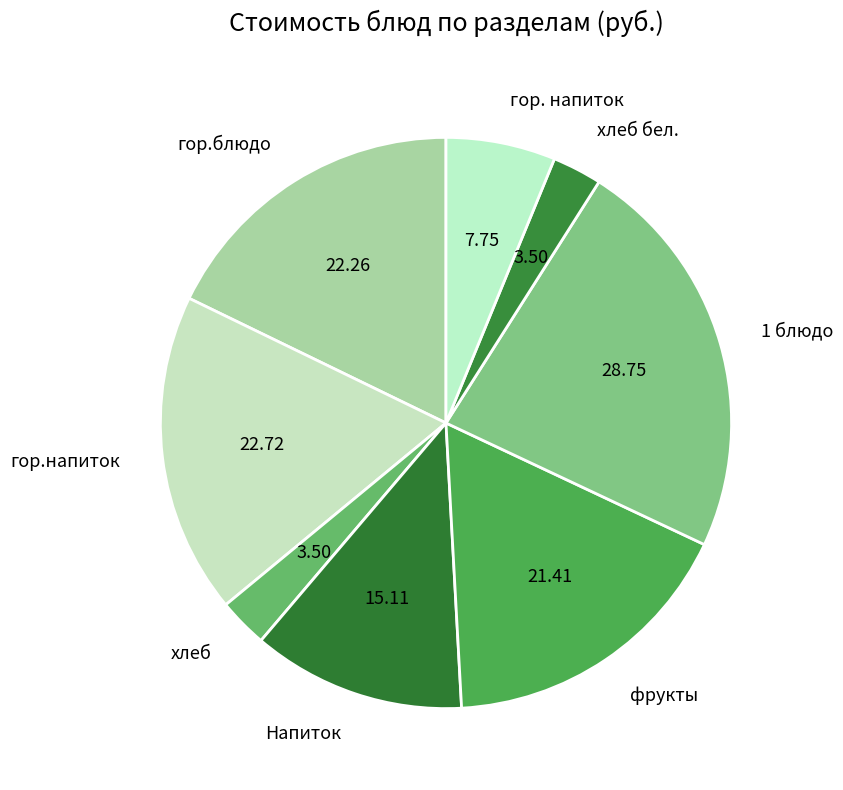

How many slices are in this pie chart?

8